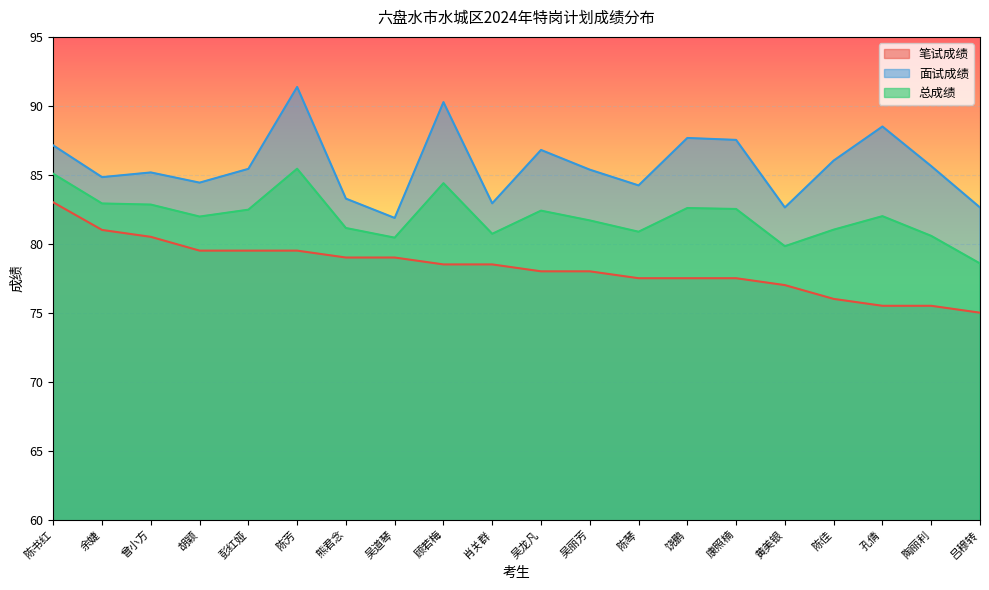

What is the difference between the 总成绩 values at 陈书红 and 余婕?

2.1